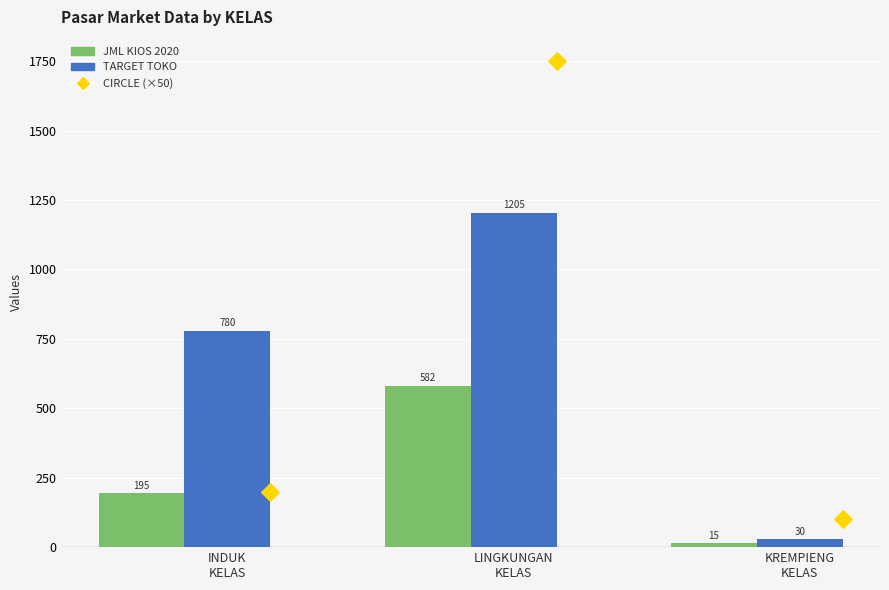

At which category is the sum across all series the highest?

LINGKUNGAN
KELAS